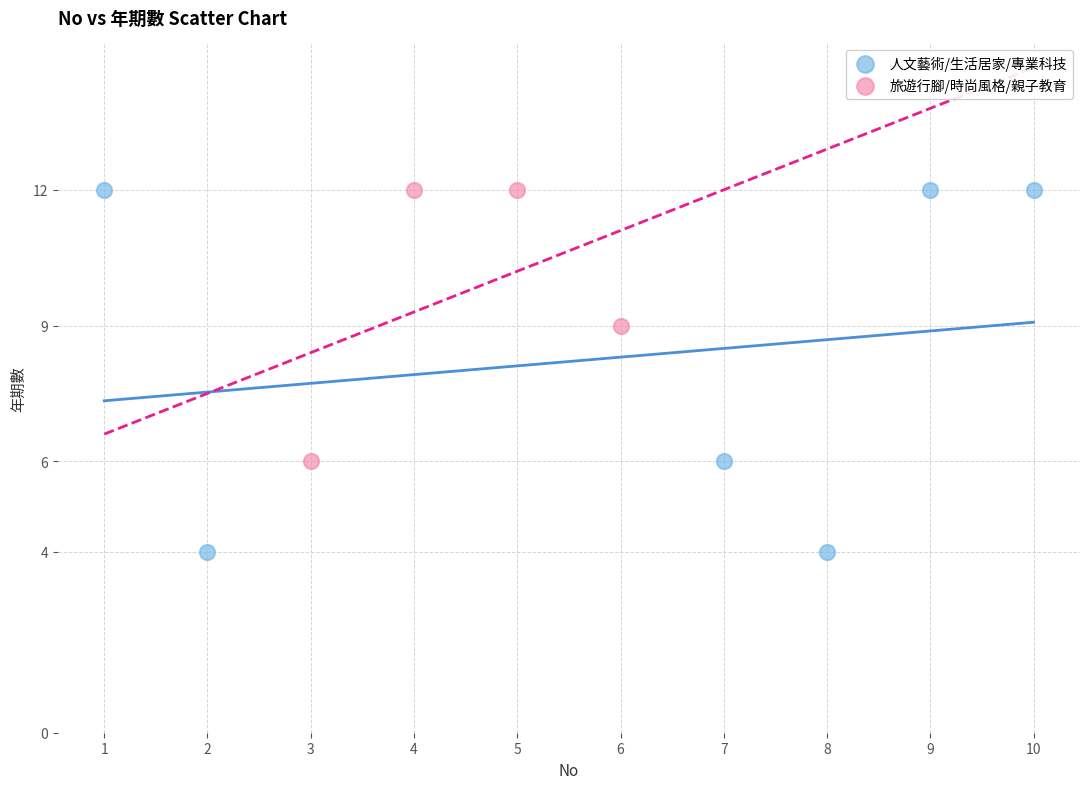

Which series contains the lowest Y value?

人文藝術/生活居家/專業科技